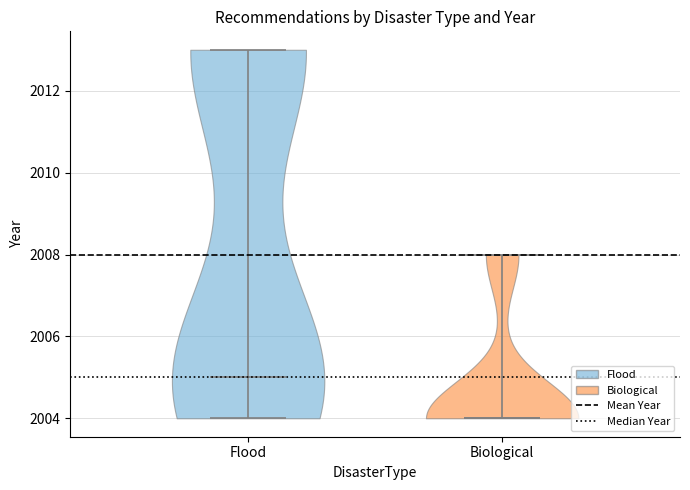

Reading left to right, read every violin against the y-axis: where its median line is, and the lowest and highest points it reaches. The values are not printed on the chart, so give them approximately, as read against the axis.

Flood: median line 2005, lowest point 2004, highest point 2013
Biological: median line 2004, lowest point 2004, highest point 2008